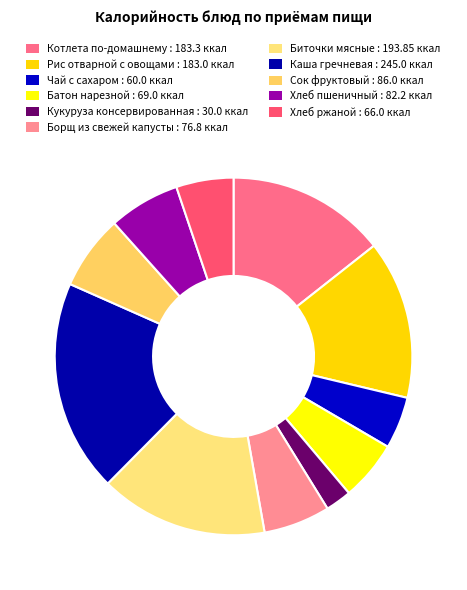

Count the number of slices in the pie.

11